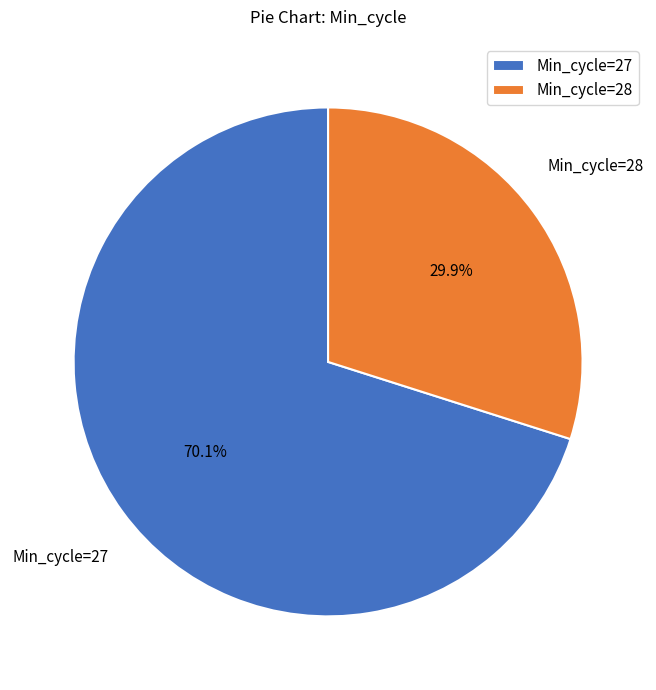

Between Min_cycle=27 and Min_cycle=28, which is larger?

Min_cycle=27